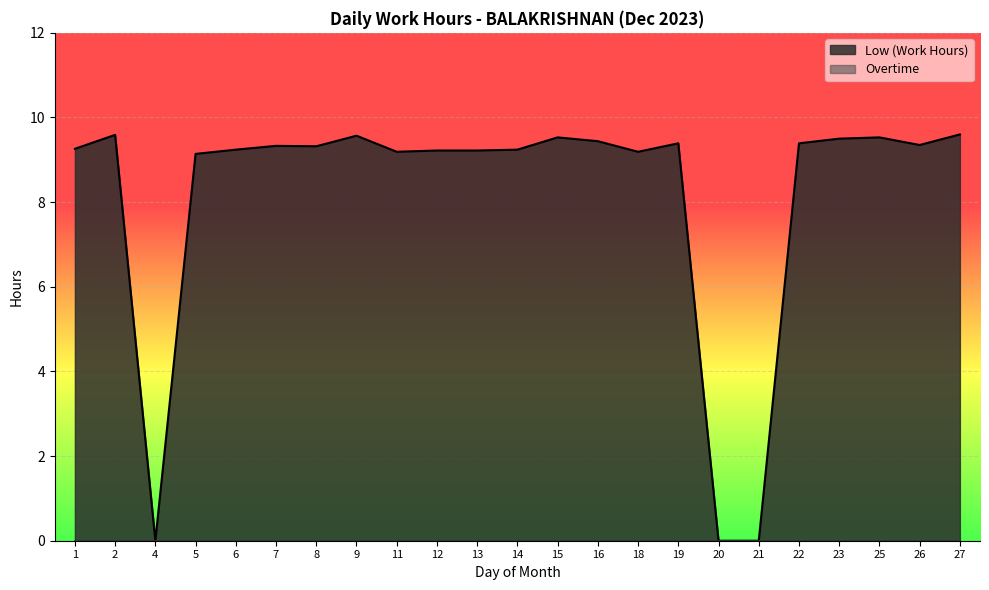

What is the ratio of the value at 25 to the value at 1?

1.0